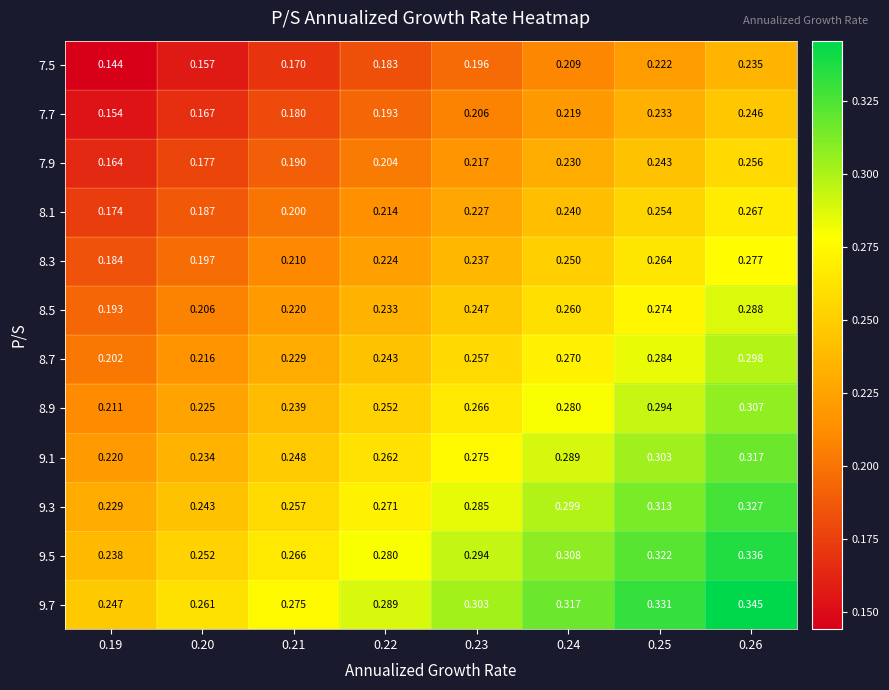

Is the value of 7.7 at 0.22 greater than the value of 8.7 at 0.19?

No